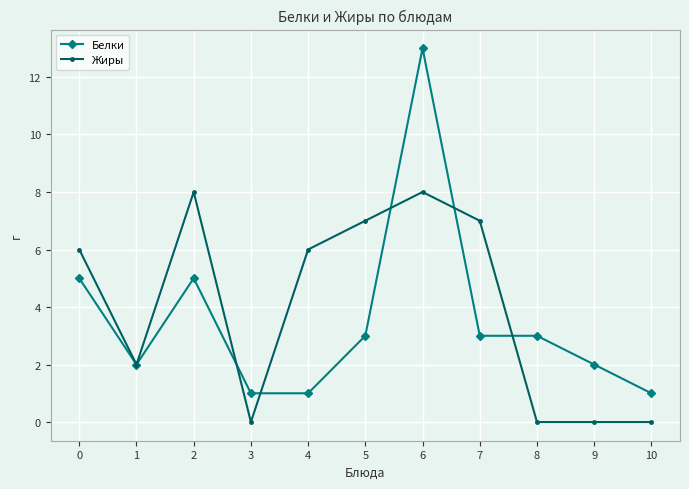

Which category has the highest value across all series?

6